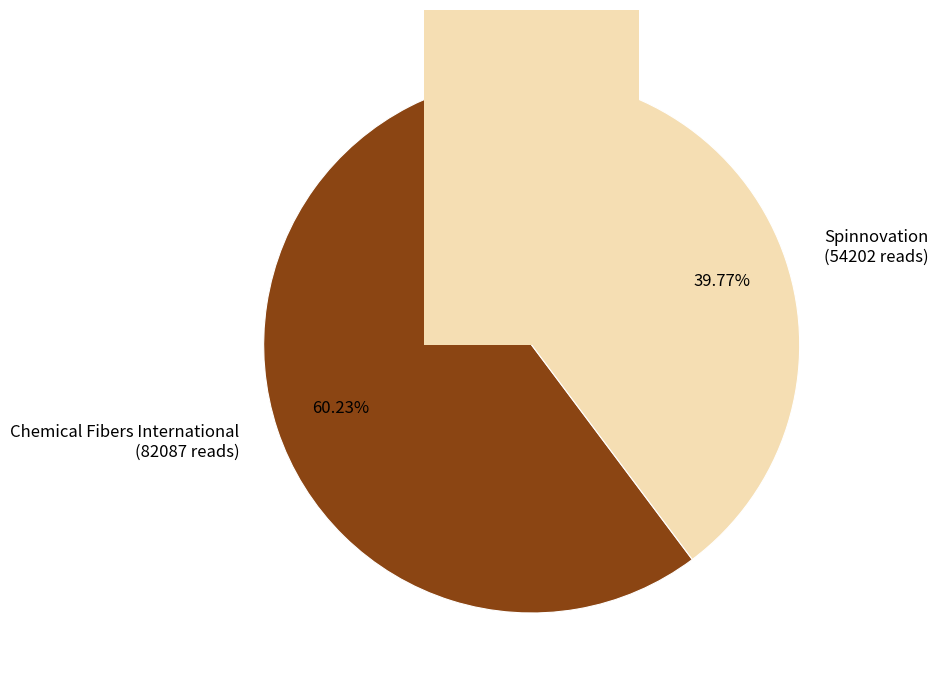

What is the smallest slice in the pie chart?

Spinnovation (rank 1)